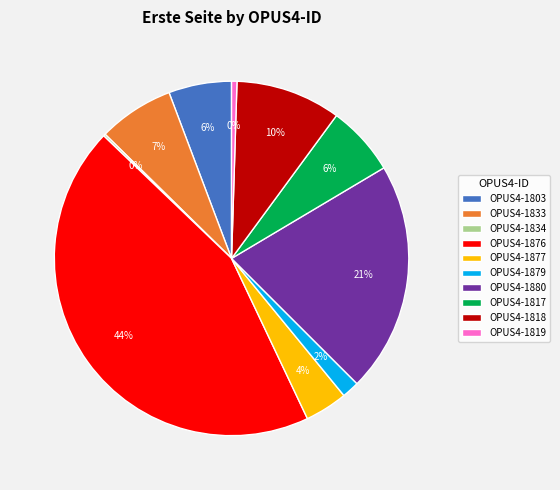

Is there a majority slice in this chart?

No